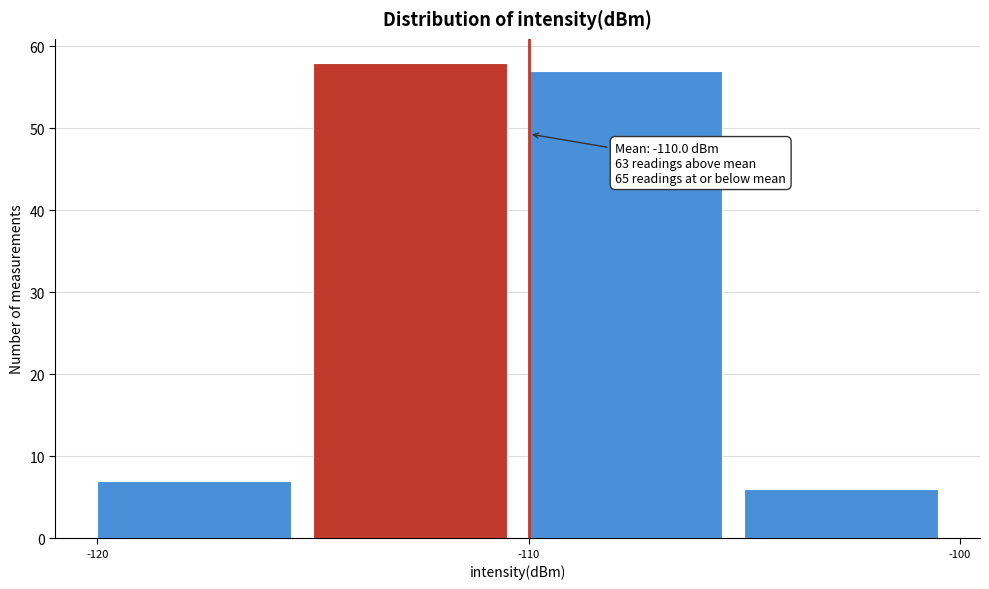

Which range on the x-axis has the tallest bar?

-115 to -110